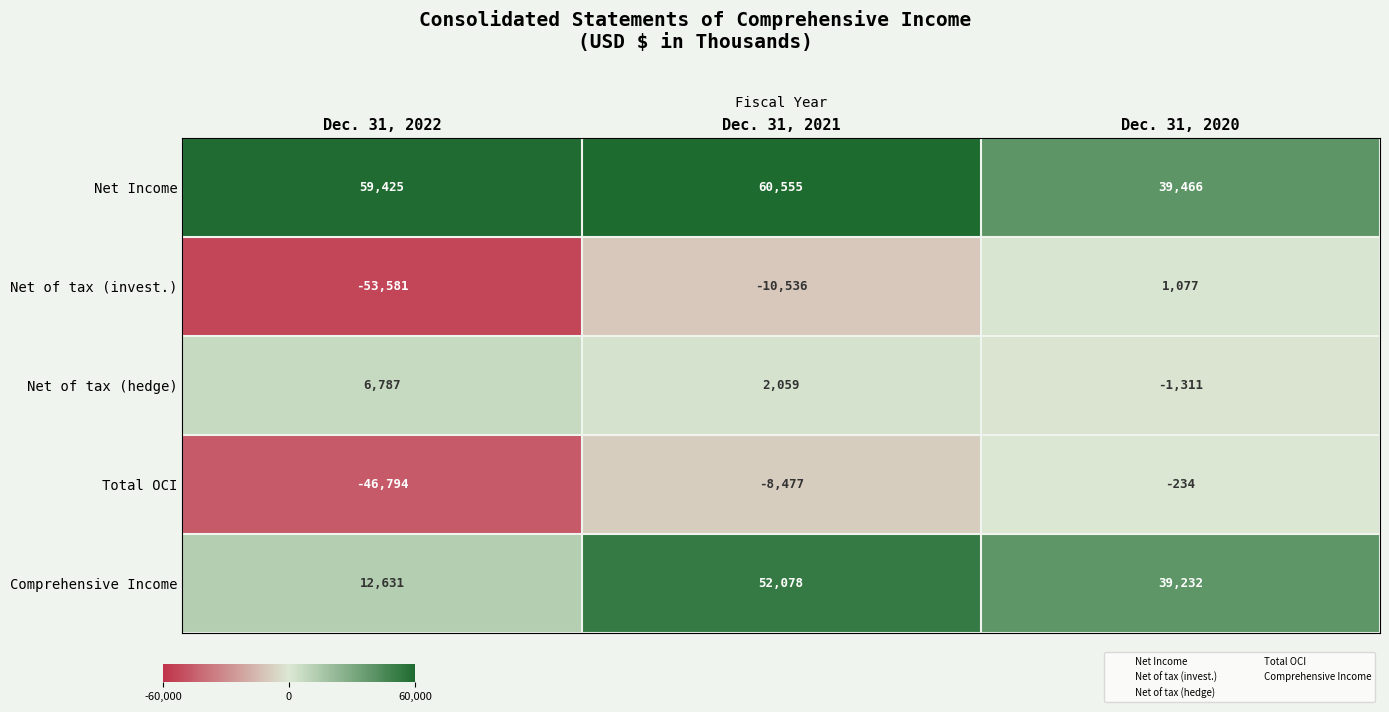

Reading right to left, transcribe all the data shown in this chart.

Net Income: Dec. 31, 2020=39466	Dec. 31, 2021=60555	Dec. 31, 2022=59425
Net of tax (invest.): Dec. 31, 2020=1077	Dec. 31, 2021=-10536	Dec. 31, 2022=-53581
Net of tax (hedge): Dec. 31, 2020=-1311	Dec. 31, 2021=2059	Dec. 31, 2022=6787
Total OCI: Dec. 31, 2020=-234	Dec. 31, 2021=-8477	Dec. 31, 2022=-46794
Comprehensive Income: Dec. 31, 2020=39232	Dec. 31, 2021=52078	Dec. 31, 2022=12631